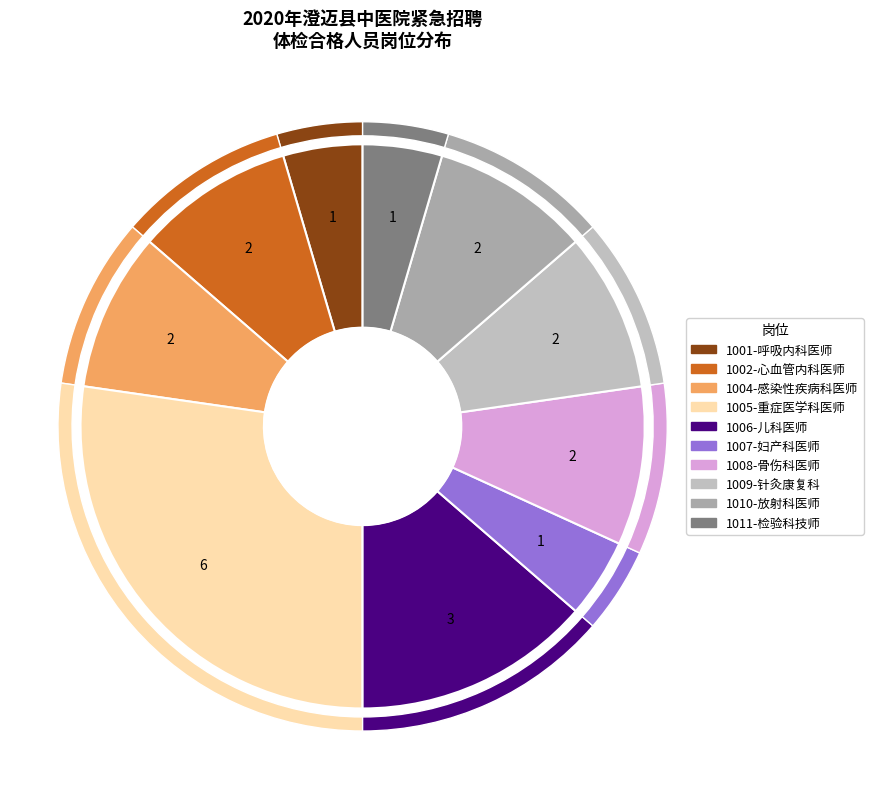

Is it true that 1008-骨伤科医师 is 9% of the pie?

True